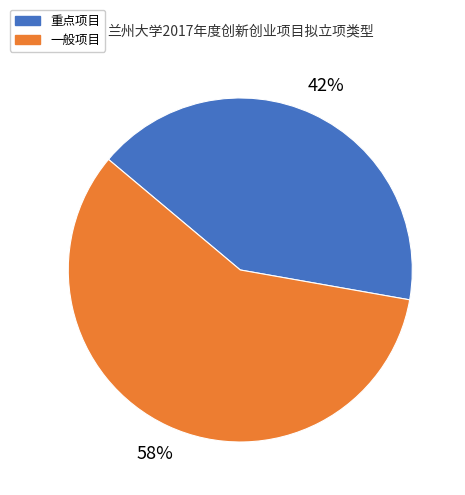

Approximately how many times larger is the value at 重点项目 compared to 一般项目?

0.7